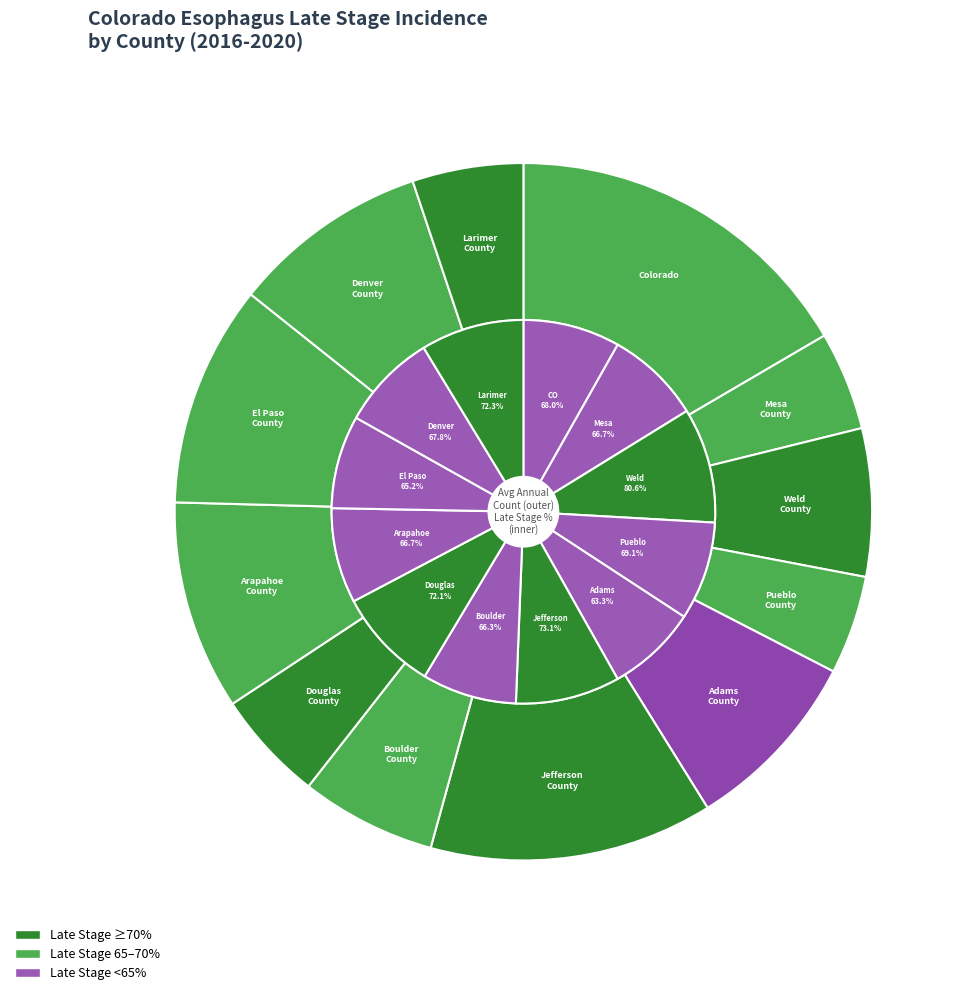

Combined, what portion of the pie is Adams County and Arapahoe County?

18.3%